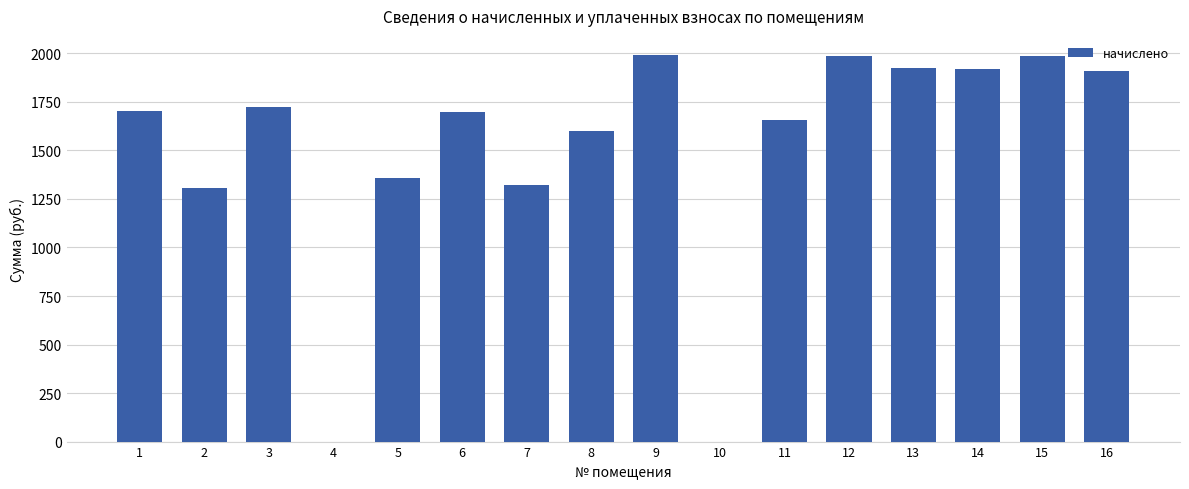

Approximately how many times larger is the value at 13 compared to 16?

1.0